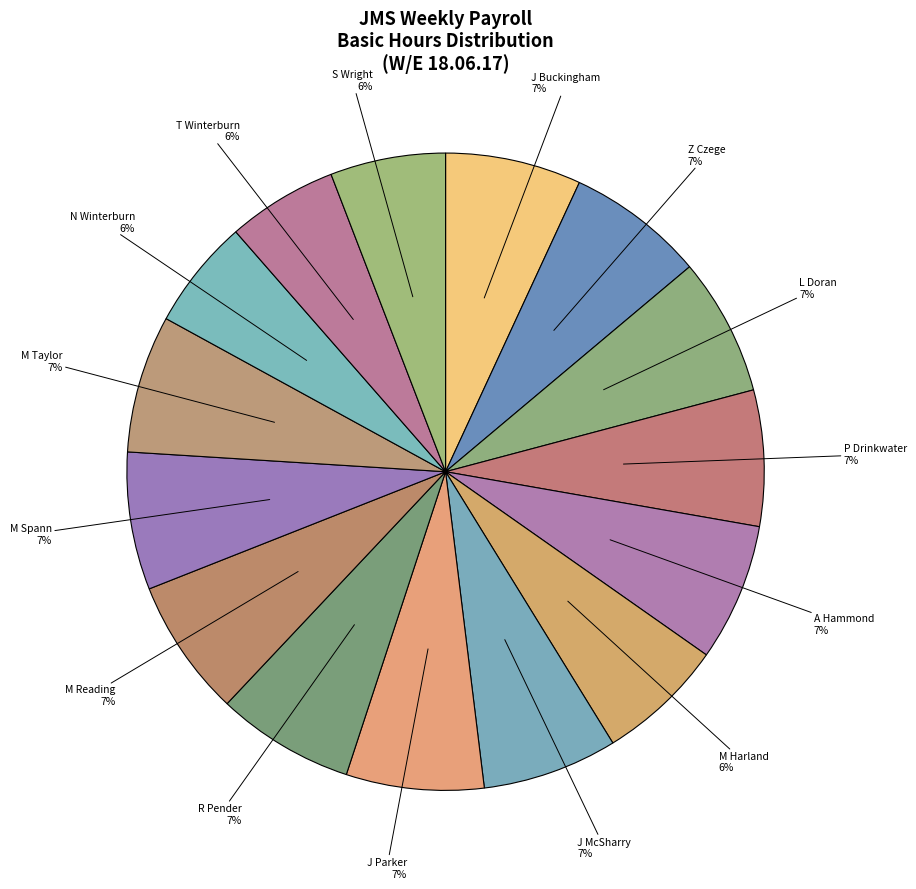

True or false: T Winterburn accounts for 6% of the total.

True